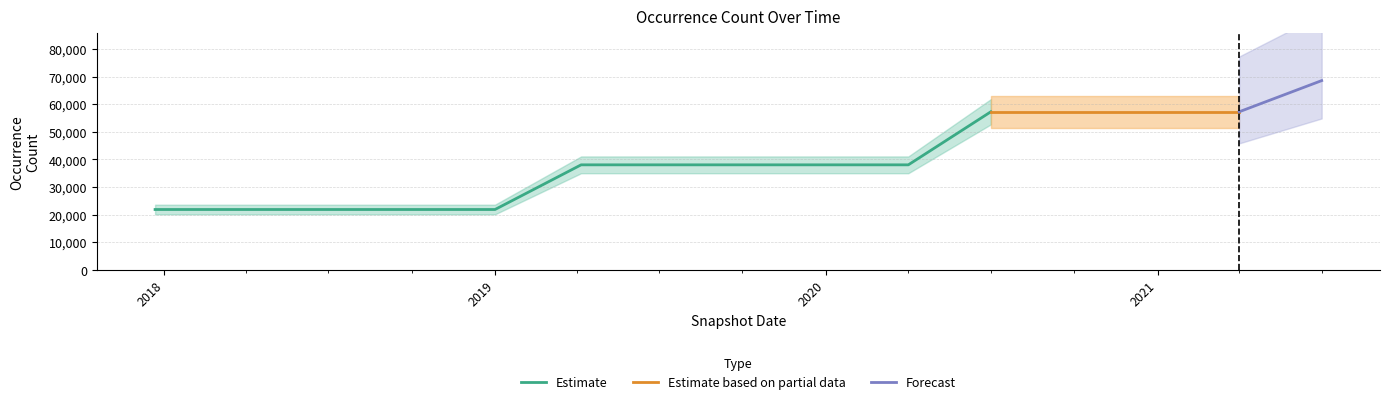

What is the maximum value shown in the chart?

68544